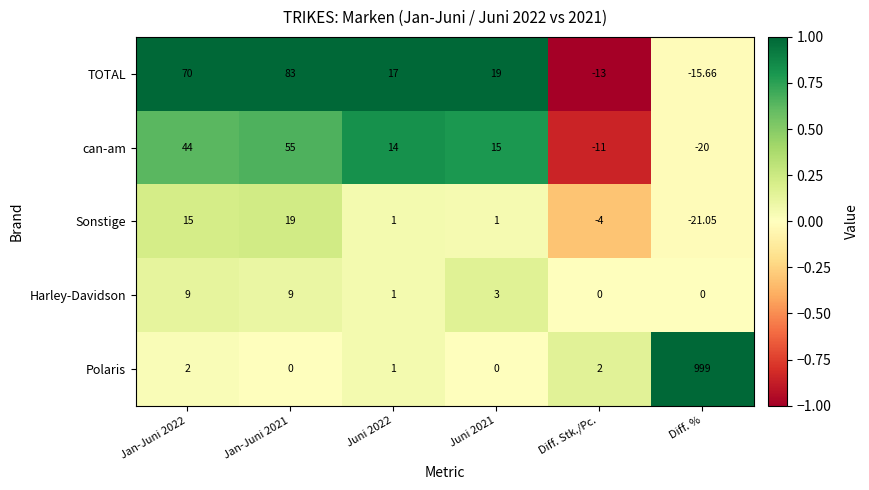

Which series has the largest total across all categories?

Polaris